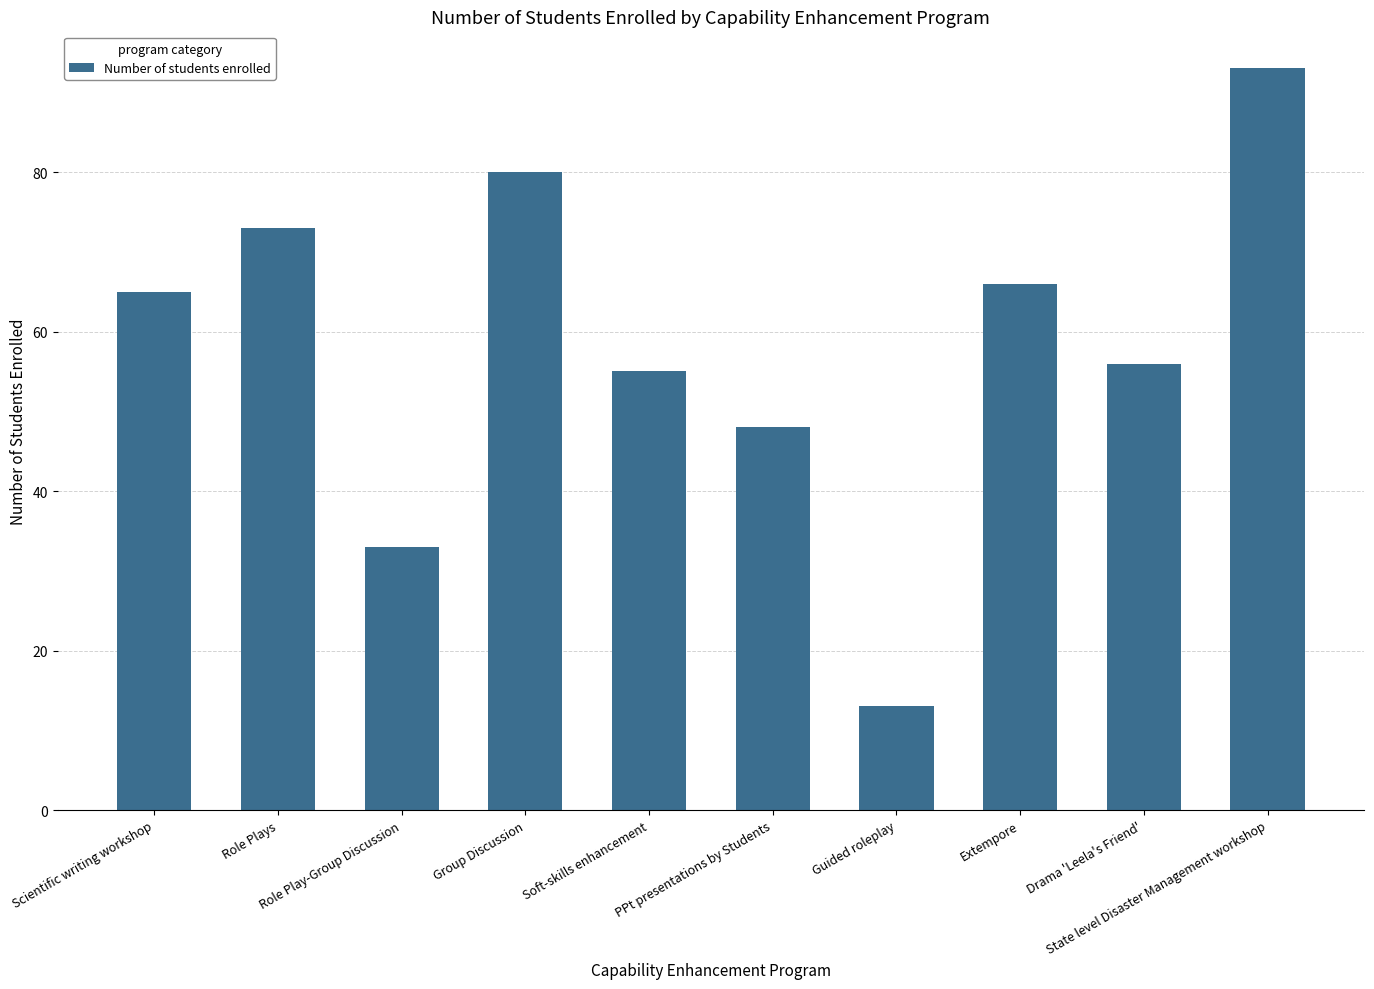

Is it true that the value at Scientific writing workshop is 36?

False